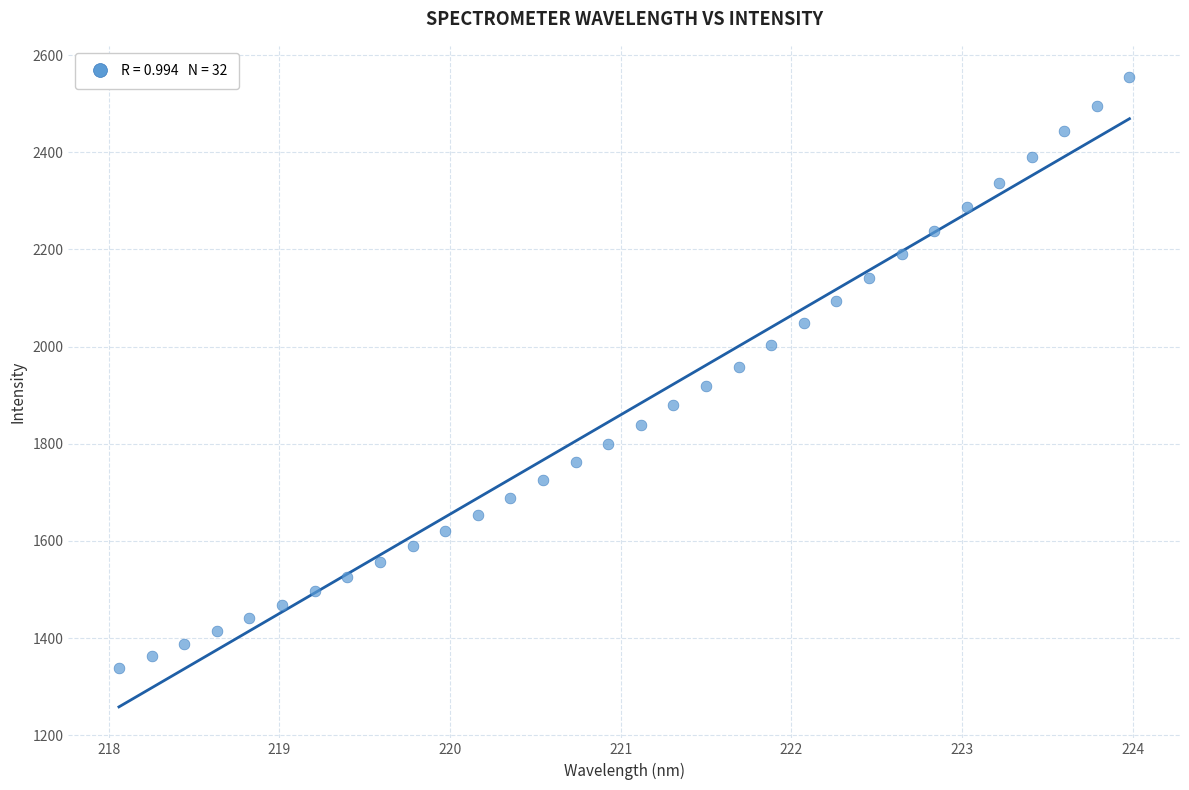

What is the range of X values (max minus min)?

5.9